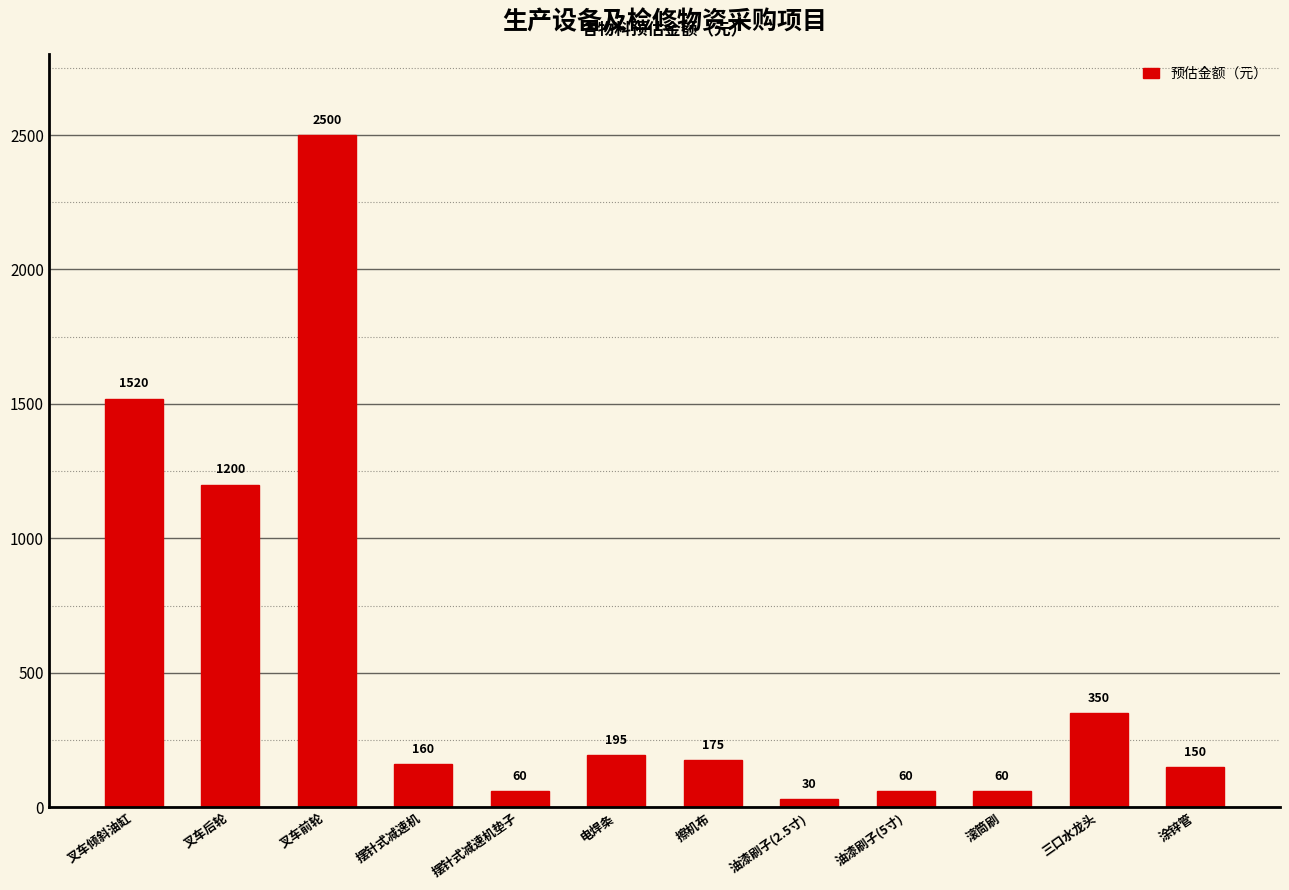

The chart shows a value of 94 at 电焊条. True or false?

False